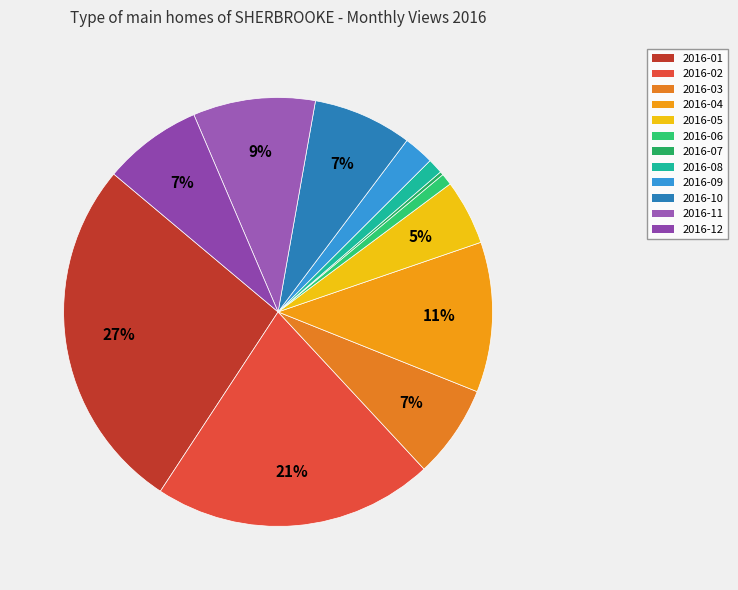

To the nearest percent, what is the average slice percentage?

8%